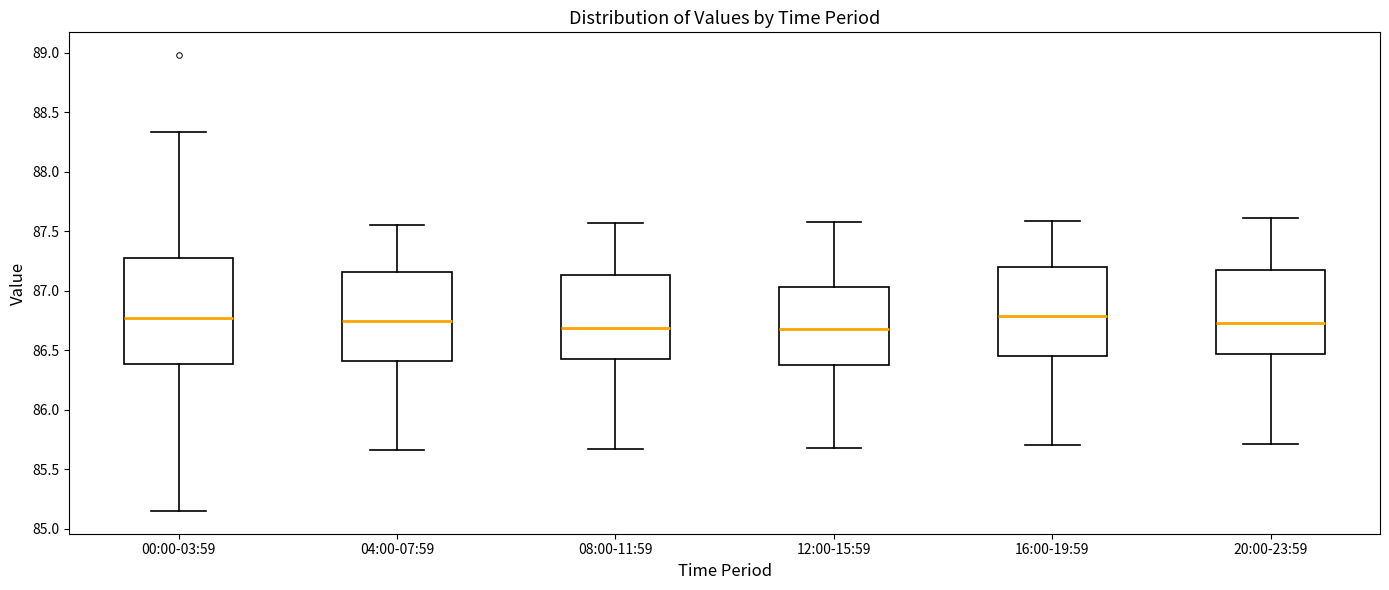

Reading left to right, read every box against the y-axis: the position of its median line, the range the box covers, and the ends of its whiskers. The values are not printed on the chart, so give them approximately, as read against the axis.

00:00-03:59: median 86.80, box 86.40 to 87.25, whiskers 85.15 to 88.35
04:00-07:59: median 86.75, box 86.40 to 87.15, whiskers 85.65 to 87.55
08:00-11:59: median 86.70, box 86.45 to 87.15, whiskers 85.65 to 87.55
12:00-15:59: median 86.70, box 86.40 to 87.05, whiskers 85.70 to 87.60
16:00-19:59: median 86.80, box 86.45 to 87.20, whiskers 85.70 to 87.60
20:00-23:59: median 86.75, box 86.45 to 87.20, whiskers 85.70 to 87.60